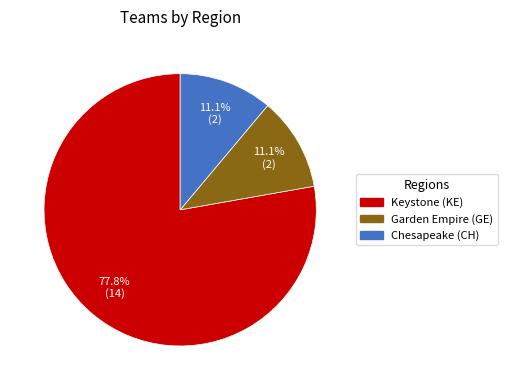

Which slice is the largest?

Keystone (KE)